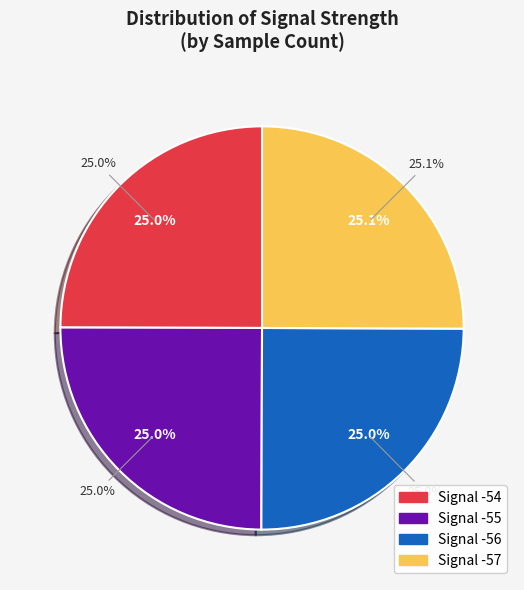

Does any single category account for the majority?

No